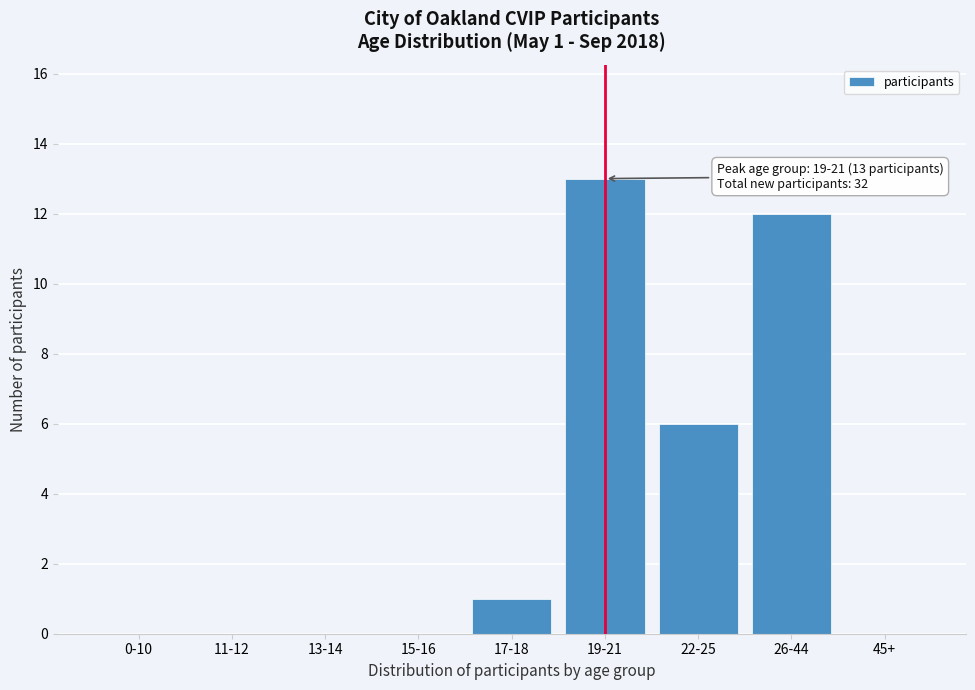

Reading right to left, what are all the values shown in this chart?

45+=0	26-44=12	22-25=6	19-21=13	17-18=1	15-16=0	13-14=0	11-12=0	0-10=0